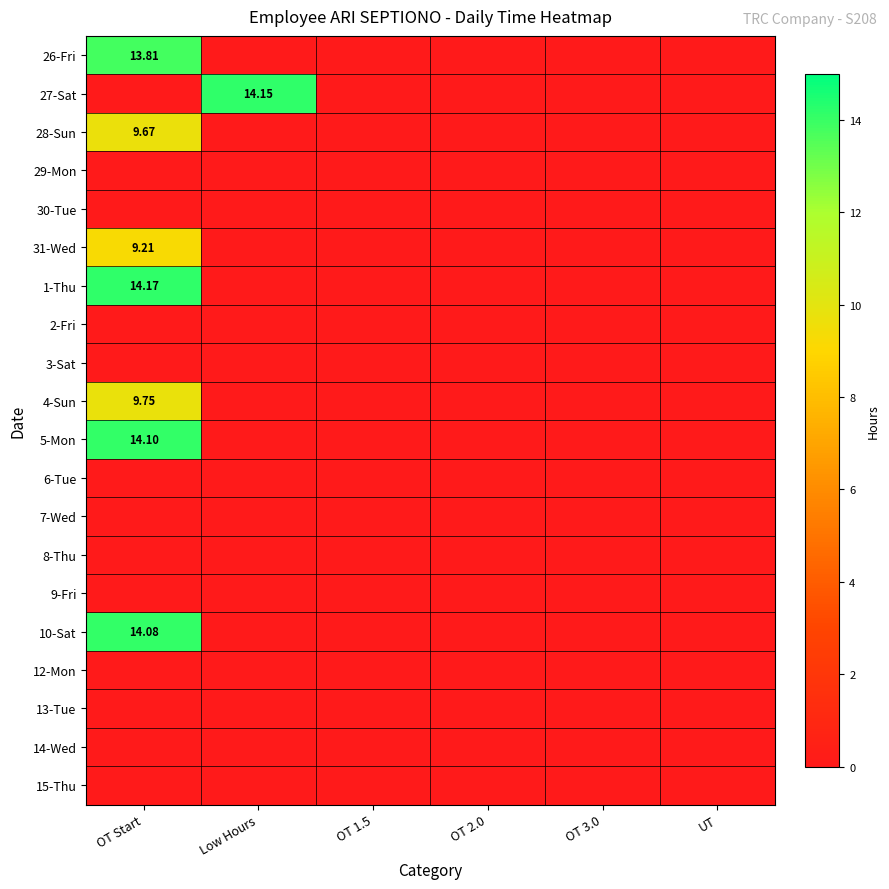

How many values in the 28-Sun series exceed 0?

1